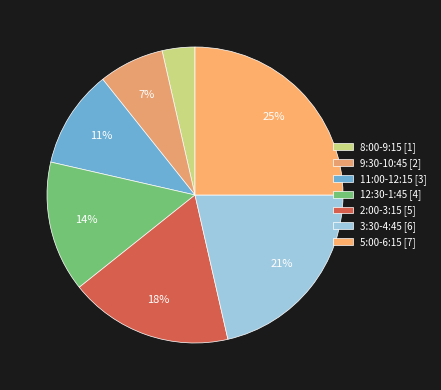

Which has a higher value, 2:00-3:15 or 11:00-12:15?

2:00-3:15